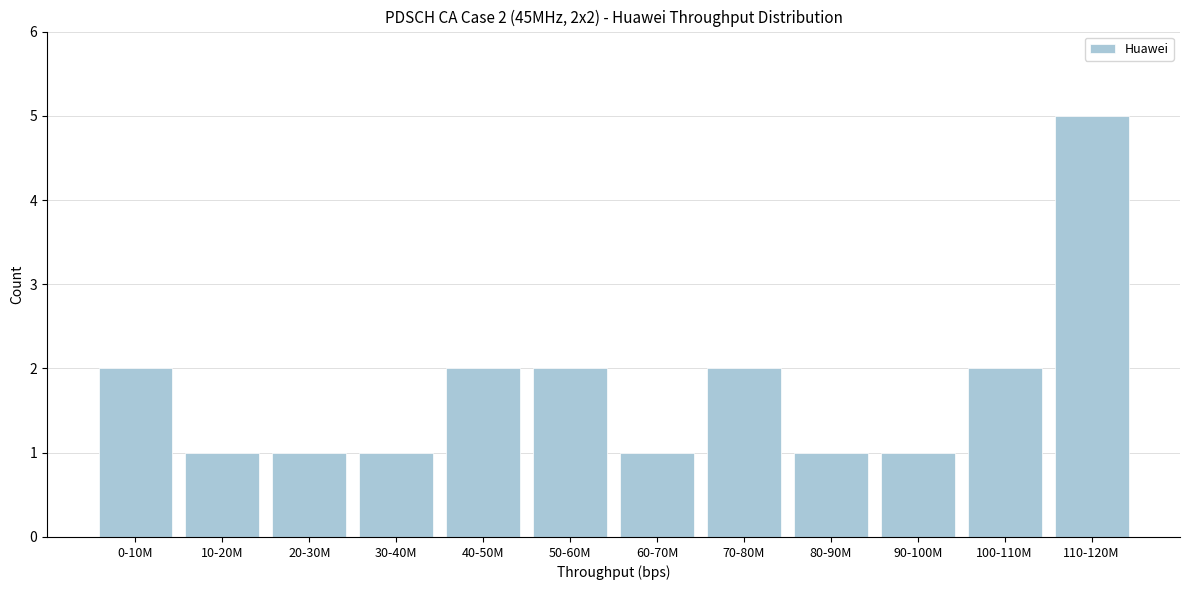

Reading left to right, transcribe all the data shown in this chart.

0-10M=2	10-20M=1	20-30M=1	30-40M=1	40-50M=2	50-60M=2	60-70M=1	70-80M=2	80-90M=1	90-100M=1	100-110M=2	110-120M=5